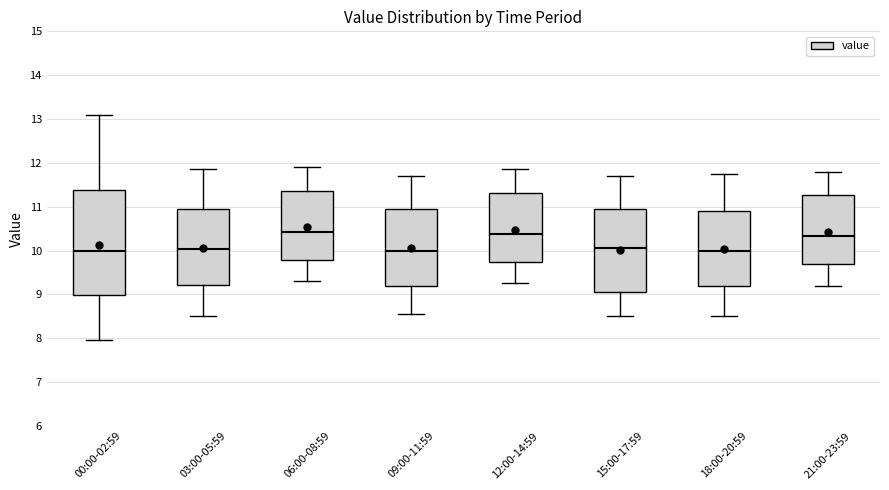

Reading left to right, read every box against the y-axis: the position of its median line, the range the box covers, and the ends of its whiskers. The values are not printed on the chart, so give them approximately, as read against the axis.

00:00-02:59: median 10.0, box 9.0 to 11.4, whiskers 8.0 to 13.1
03:00-05:59: median 10.0, box 9.2 to 10.9, whiskers 8.5 to 11.9
06:00-08:59: median 10.4, box 9.8 to 11.4, whiskers 9.3 to 11.9
09:00-11:59: median 10.0, box 9.2 to 11.0, whiskers 8.6 to 11.7
12:00-14:59: median 10.4, box 9.7 to 11.3, whiskers 9.3 to 11.9
15:00-17:59: median 10.1, box 9.1 to 11.0, whiskers 8.5 to 11.7
18:00-20:59: median 10.0, box 9.2 to 10.9, whiskers 8.5 to 11.8
21:00-23:59: median 10.3, box 9.7 to 11.3, whiskers 9.2 to 11.8